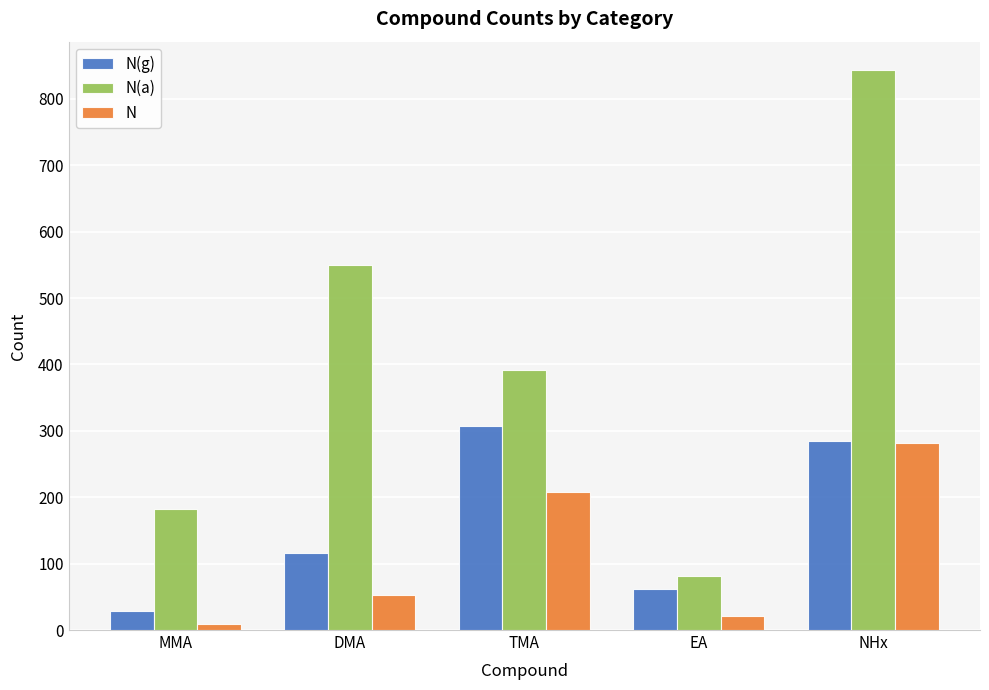

True or false: N(a) has a value of 844 at NHx.

True